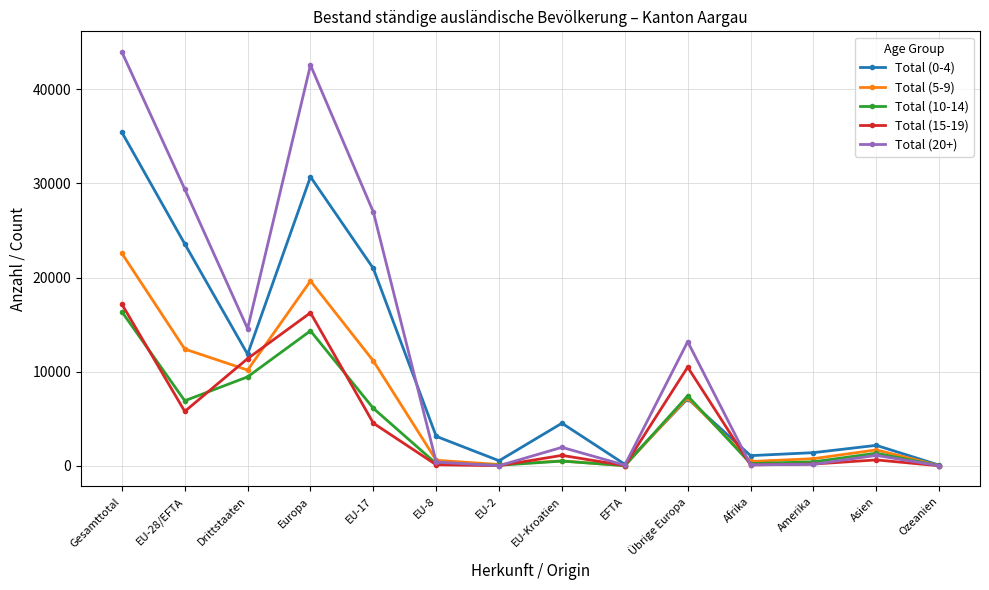

What is the average value of the Total (10-14) series?

4528